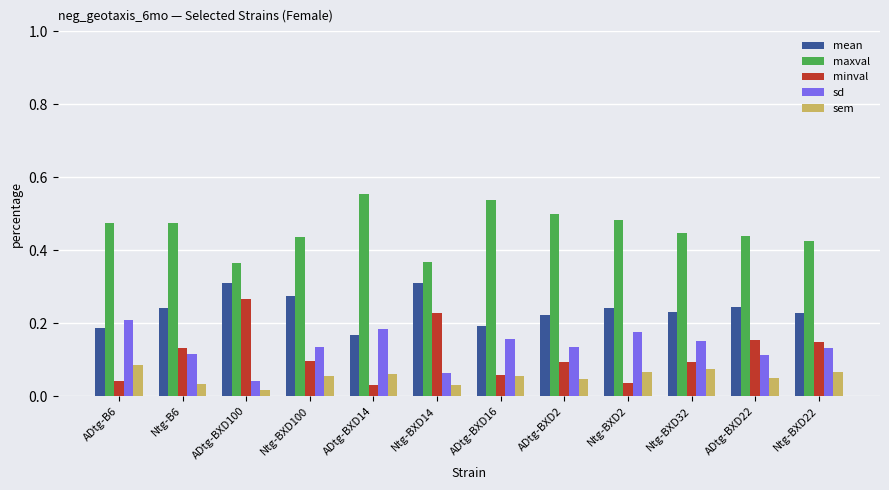

How many series are shown in this chart?

5